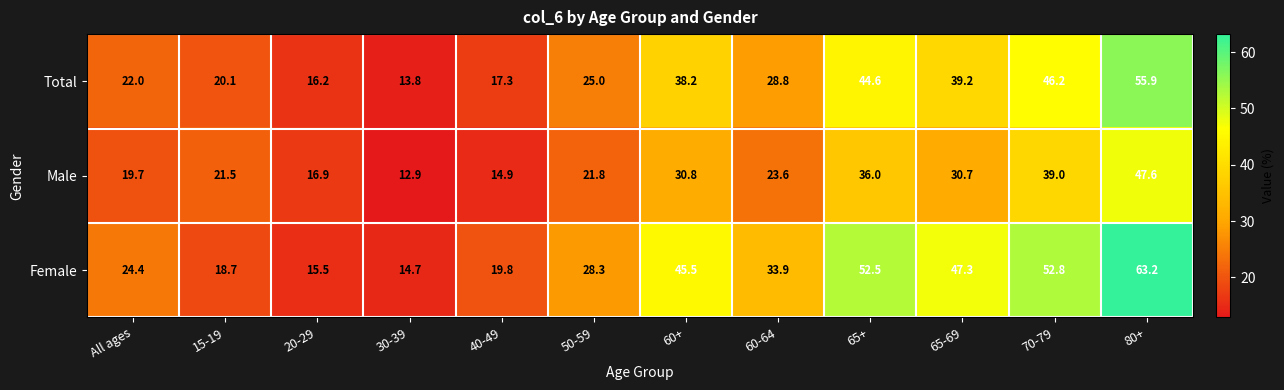

What is the sum of the Total values at All ages and 70-79?

68.2